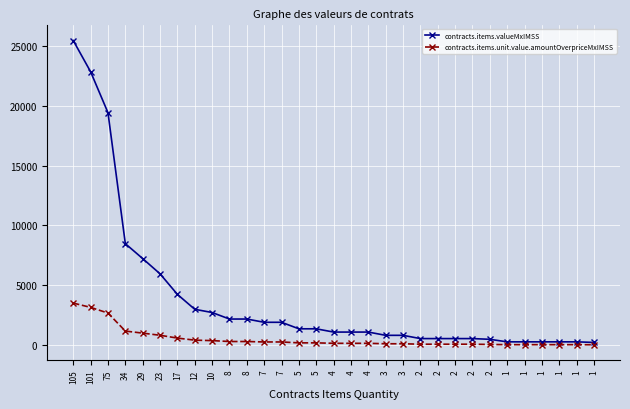

At which category does the chart reach its peak across all series?

105